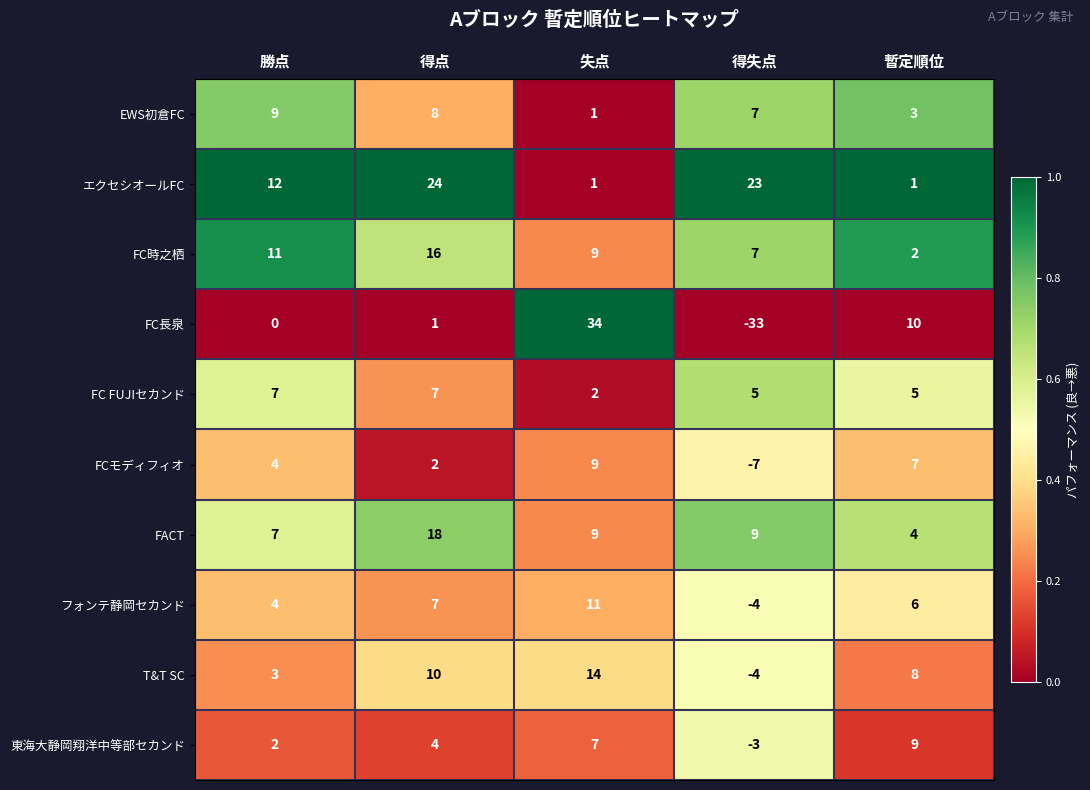

Which series has the largest range (max minus min)?

FC長泉